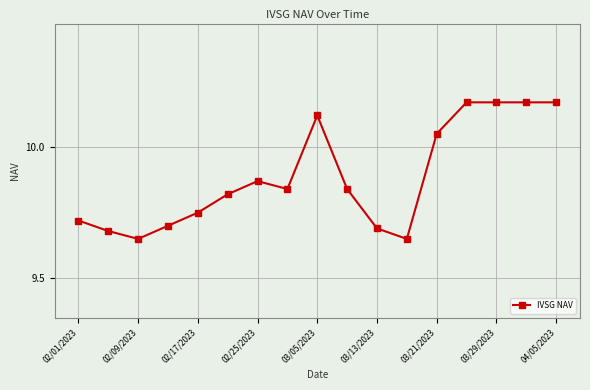

What is the difference between the maximum and minimum values?

0.5